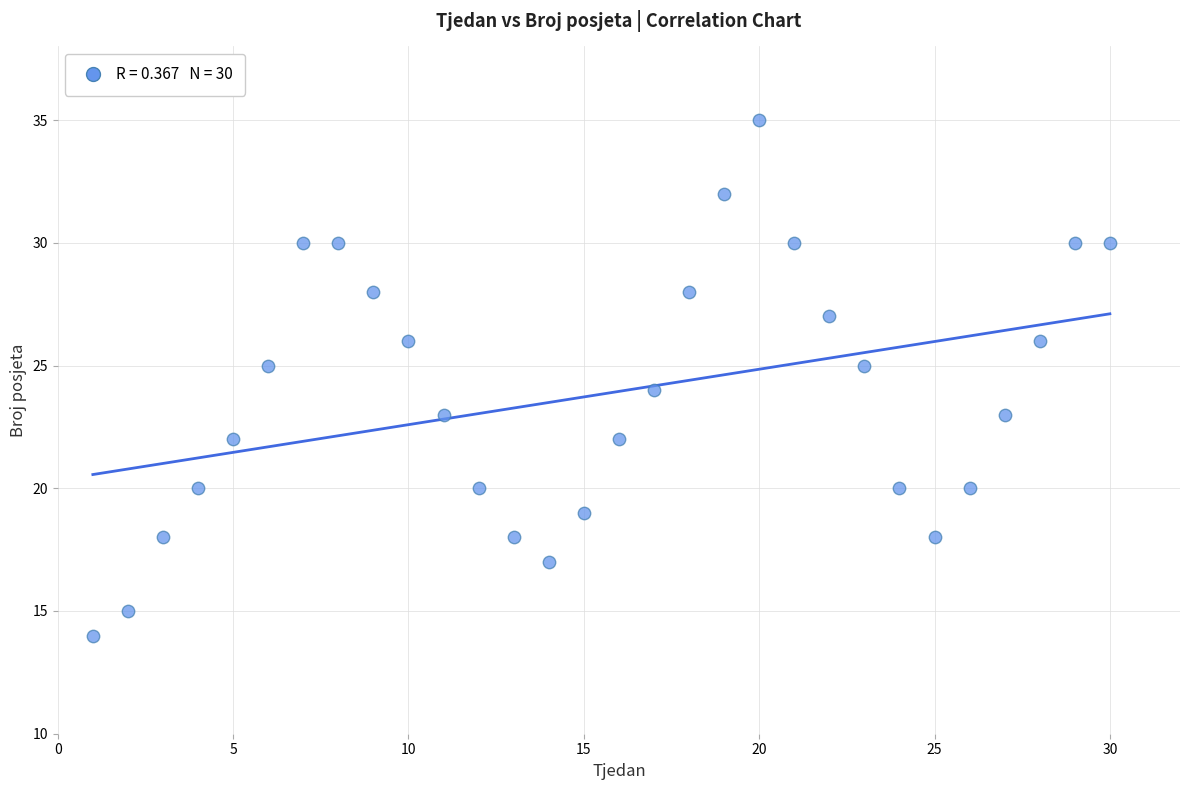

What is the range of Y values (max minus min)?

21